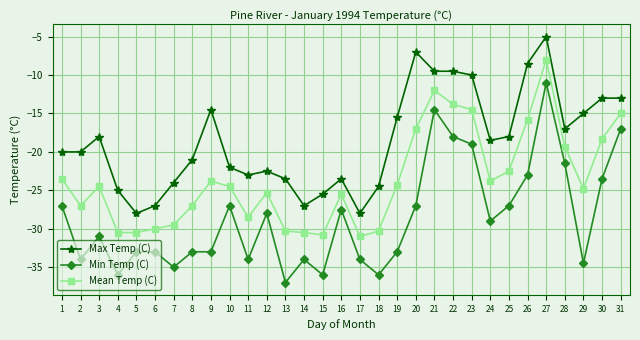

What value does the Min Temp (C) series have at 16?

-27.5